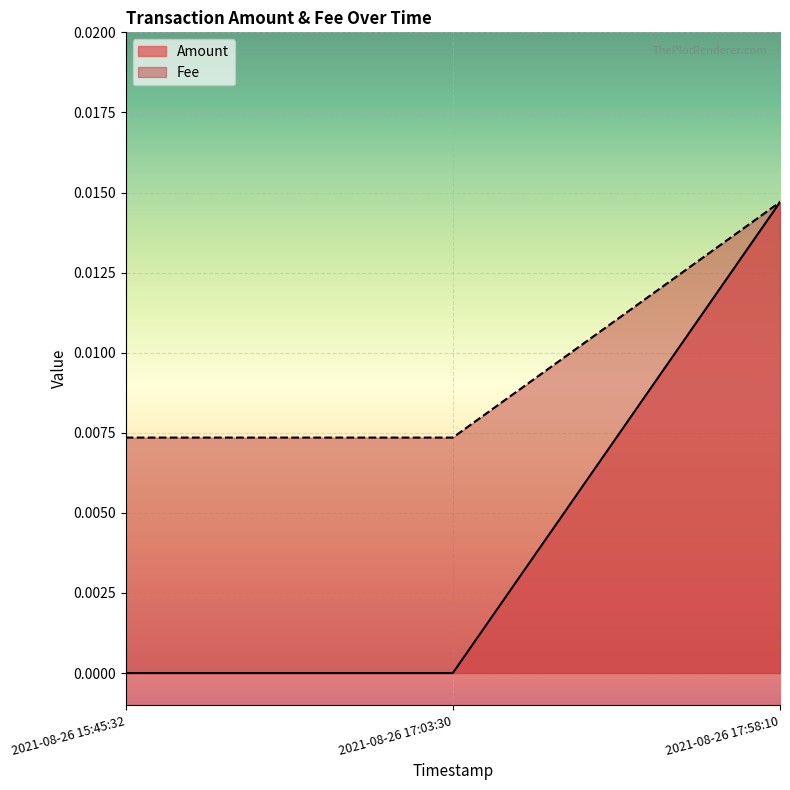

What position from the left is 2021-08-26 17:03:30?

2